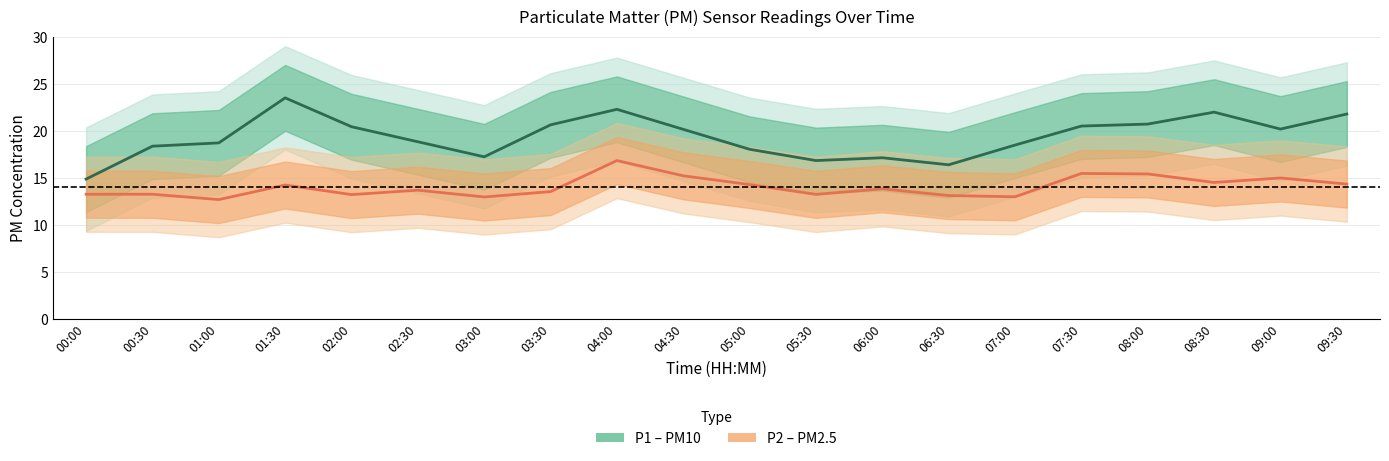

List the series in order of their peak value, highest first.

P1, P2